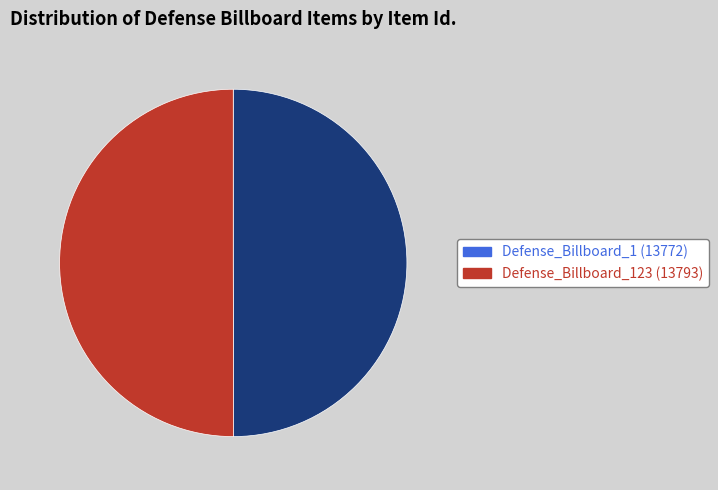

Which category accounts for the majority?

Defense_Billboard_123